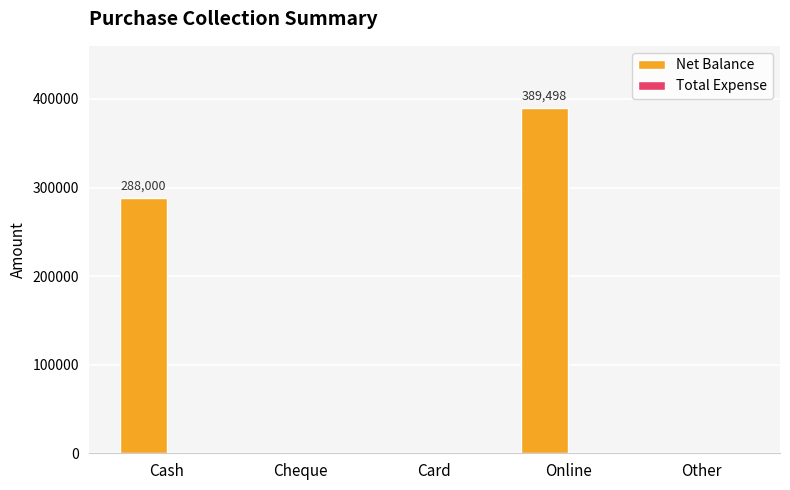

What is the sum of all values?

677498